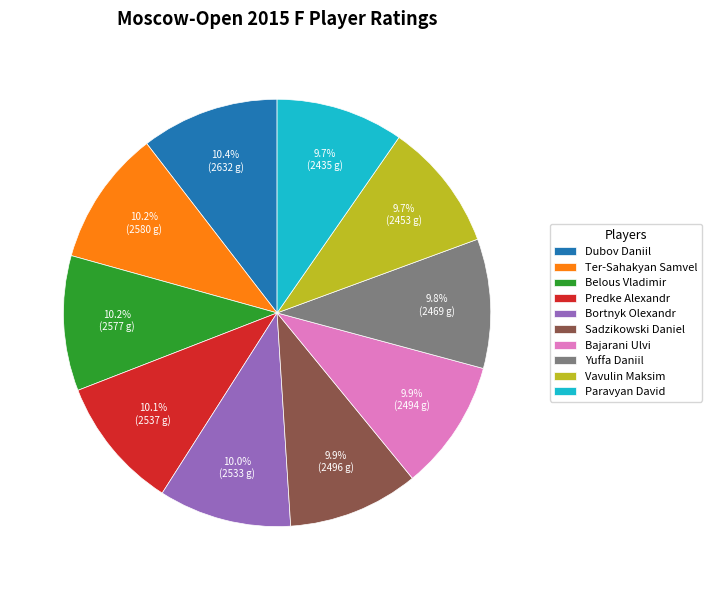

What percentage do Predke Alexandr and Vavulin Maksim together represent?

19.8%